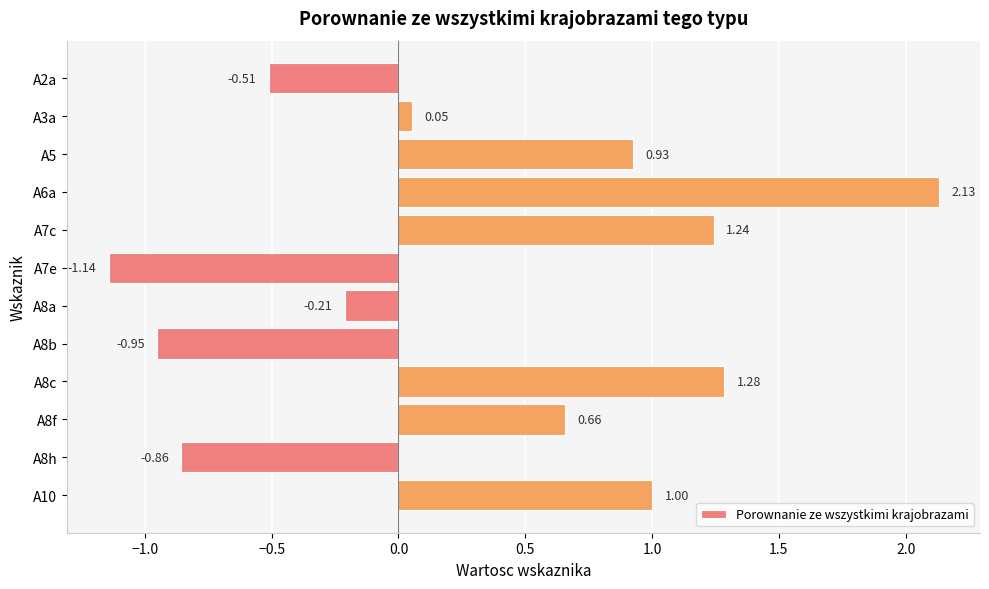

How many positive values are there?

7